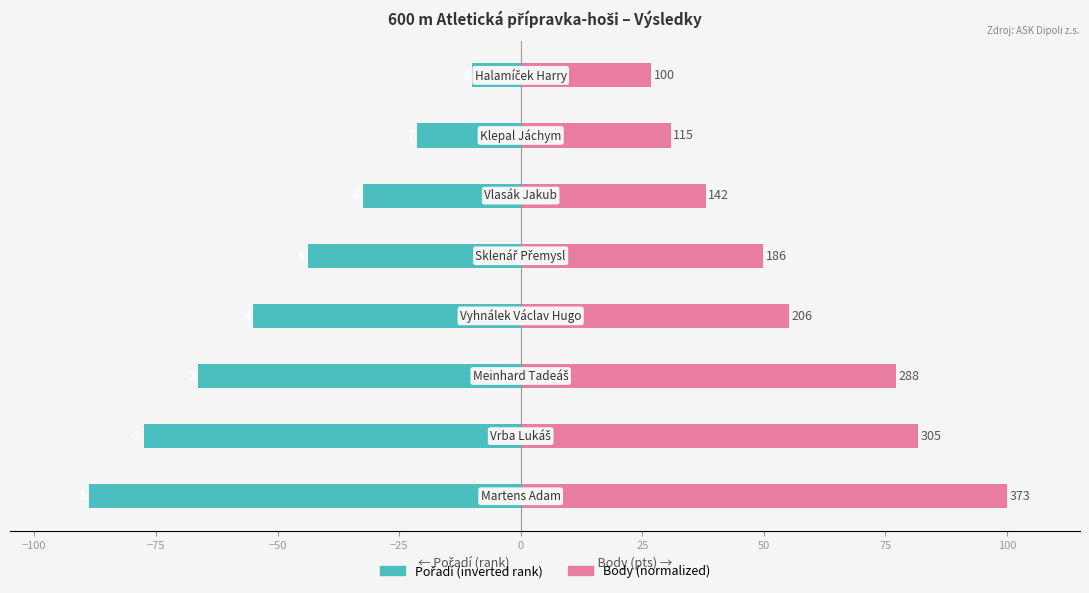

Reading left to right, what are all the values shown in this chart?

Pořadí (inverted rank): −125=-88.8	−100=-77.5	−75=-66.2	−50=-55.0	−25=-43.8	0=-32.5	25=-21.2	50=-10.0
Body (normalized): −125=100.0	−100=81.8	−75=77.2	−50=55.2	−25=49.9	0=38.1	25=30.8	50=26.8